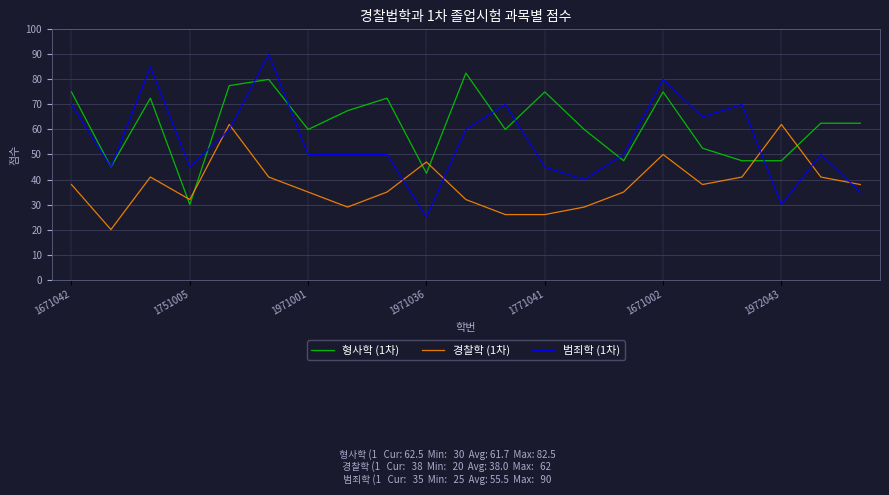

Which series has the largest range (max minus min)?

범죄학 (1차)